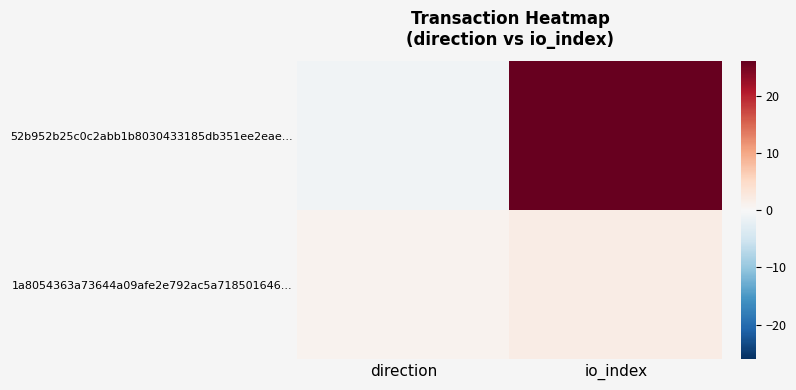

Which category has the highest value across all series?

io_index